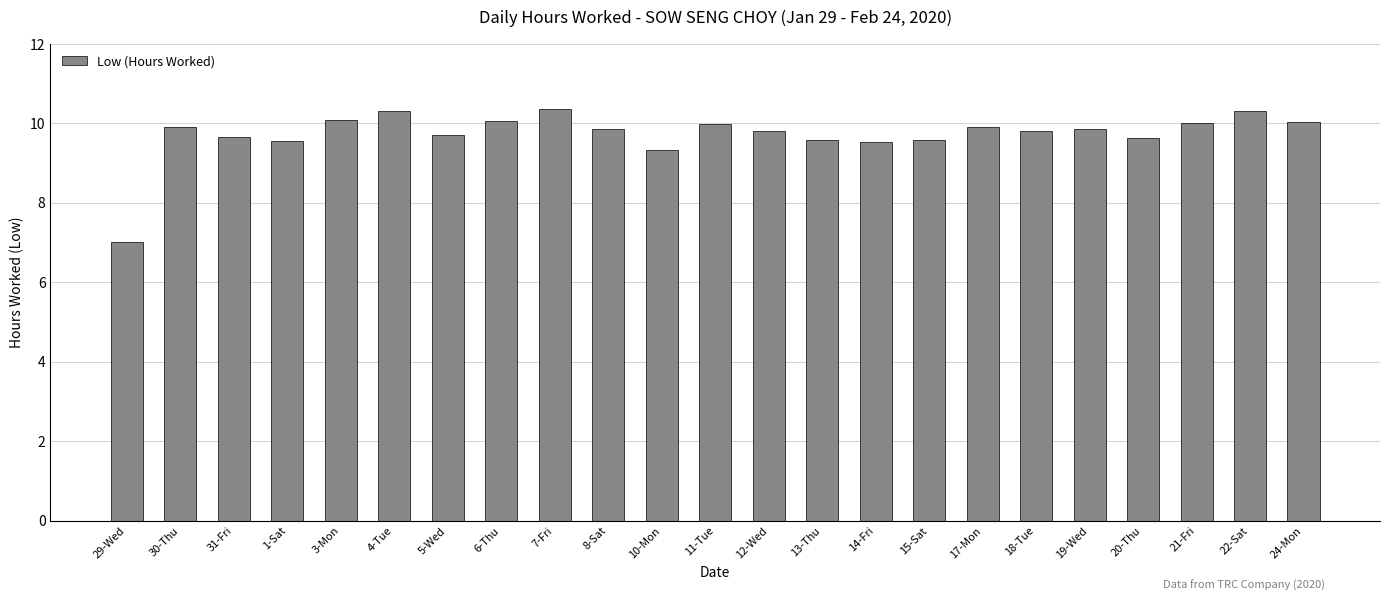

What is the ratio of the value at 20-Thu to the value at 15-Sat?

1.0